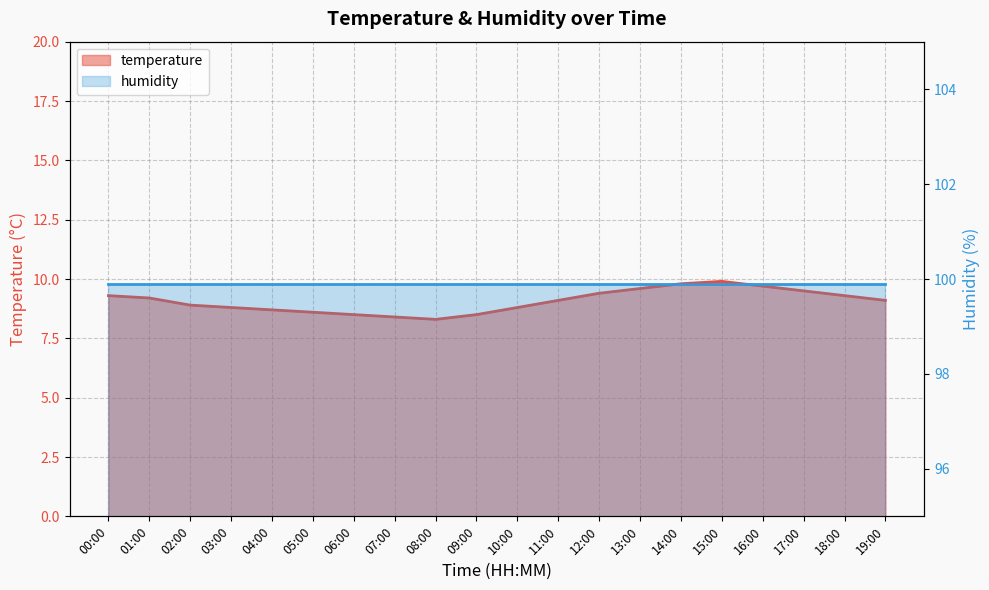

True or false: humidity line has more than 0 points higher than both neighbors.

False